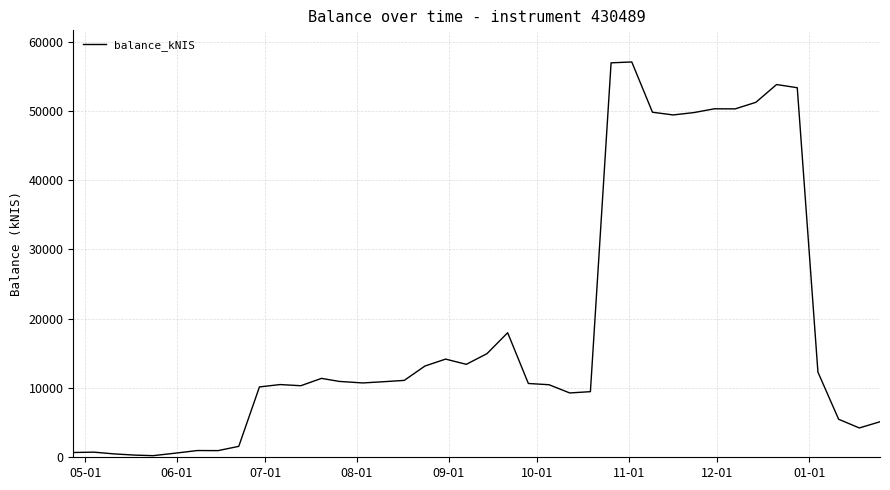

How many lines are shown in the chart?

1